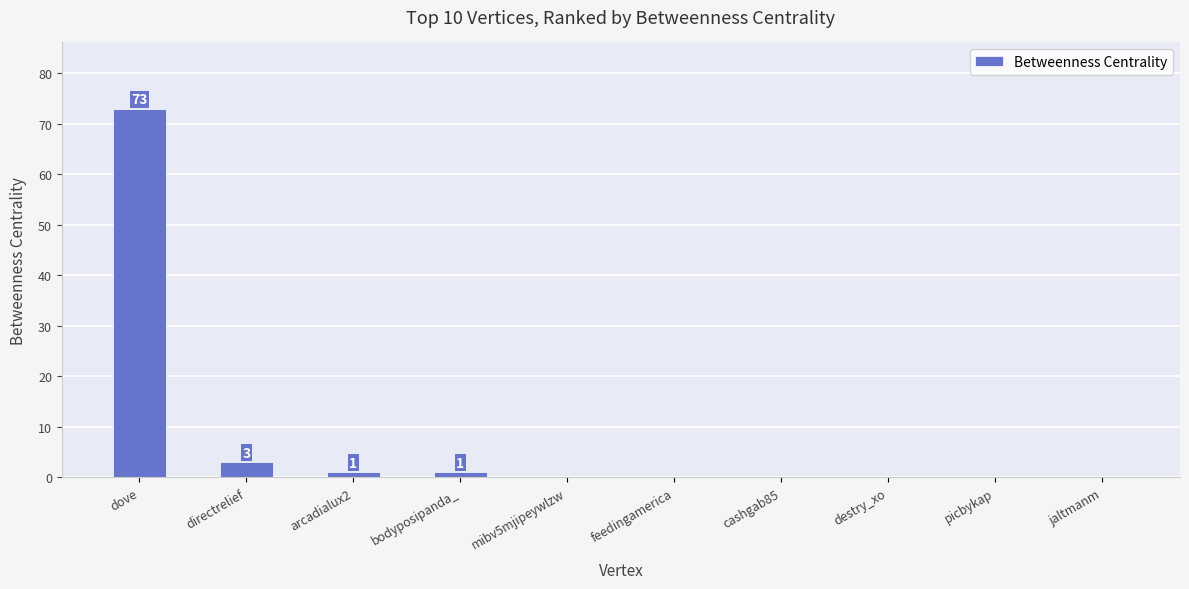

Where is the data nearest to the value 36?

directrelief